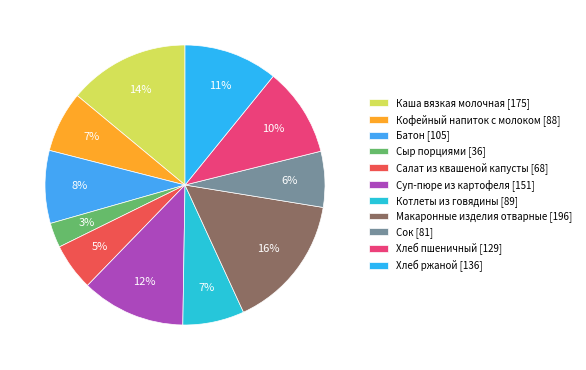

Is it true that Котлеты из говядины is 19% of the pie?

False